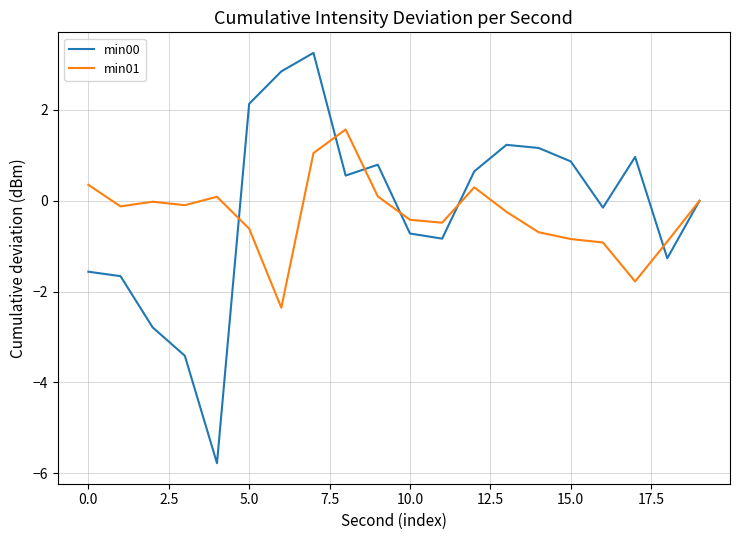

What is the minimum value shown in the chart?

-5.8